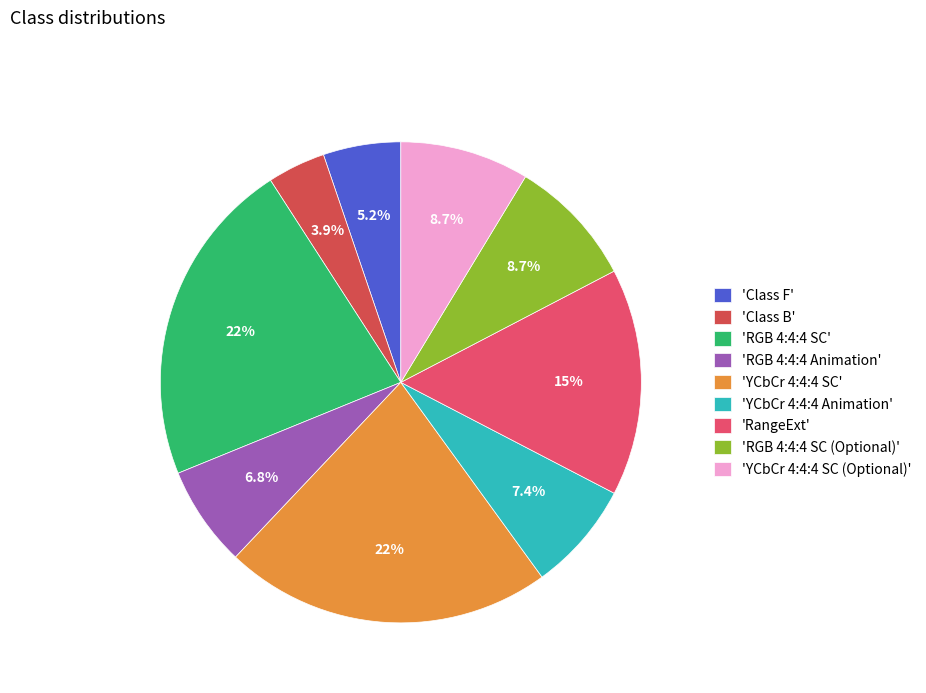

How many segments does this pie chart have?

9